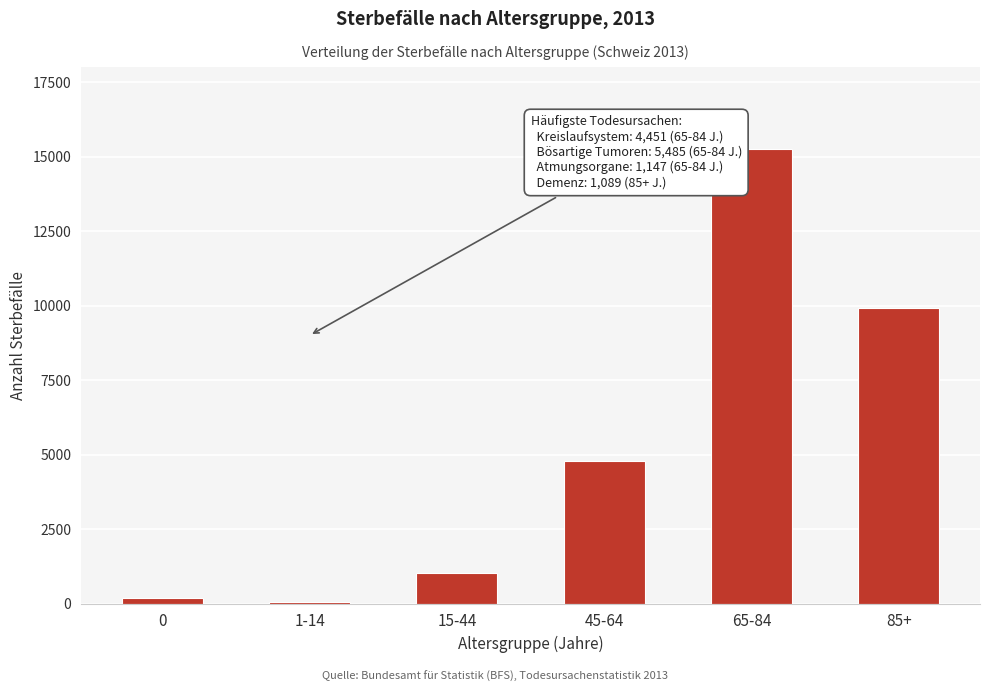

Reading left to right, list all the values displayed in this chart.

182	62	1036	4796	15262	9919